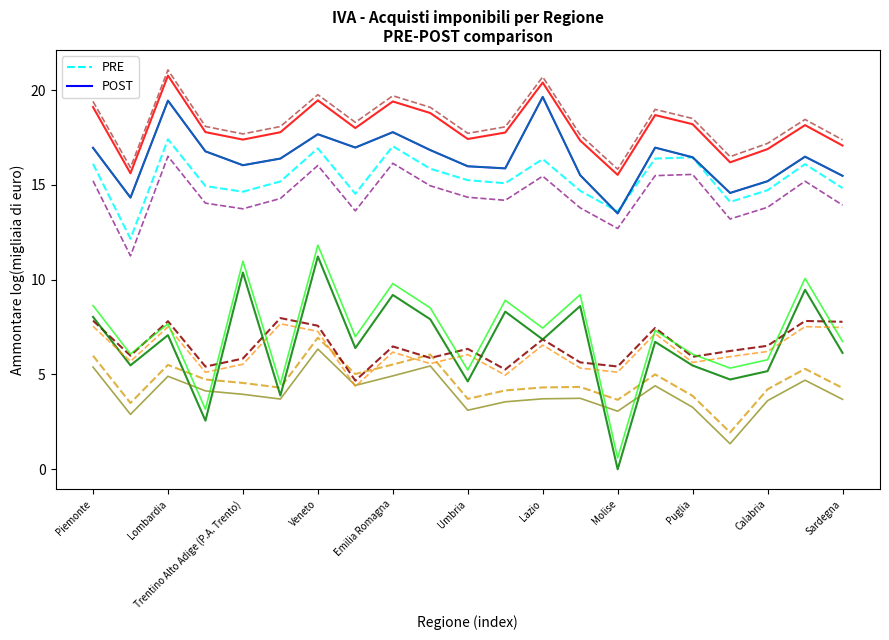

List the series in order of their peak value, highest first.

POST, PRE